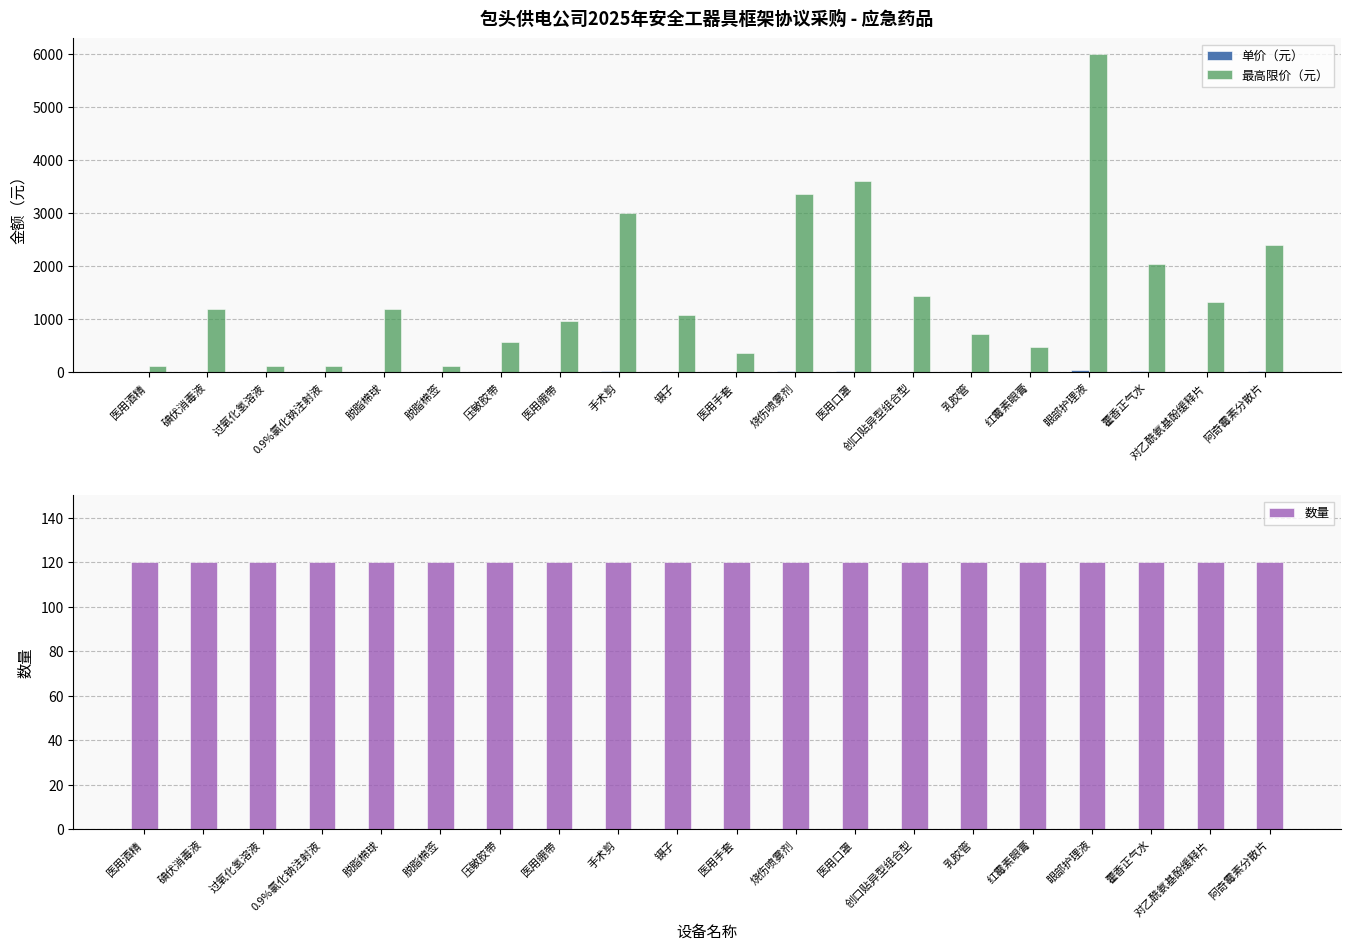

Reading left to right, transcribe all the data shown in this chart.

单价（元）: 1.0	10.0	1.0	1.0	10.0	1.0	4.8	8.0	25.0	9.0	3.0	28.0	30.0	12.0	6.0	4.0	50.0	17.0	11.0	20.0
最高限价（元）: 120.0	1200.0	120.0	120.0	1200.0	120.0	576.0	960.0	3000.0	1080.0	360.0	3360.0	3600.0	1440.0	720.0	480.0	6000.0	2040.0	1320.0	2400.0
数量: 120.0	120.0	120.0	120.0	120.0	120.0	120.0	120.0	120.0	120.0	120.0	120.0	120.0	120.0	120.0	120.0	120.0	120.0	120.0	120.0